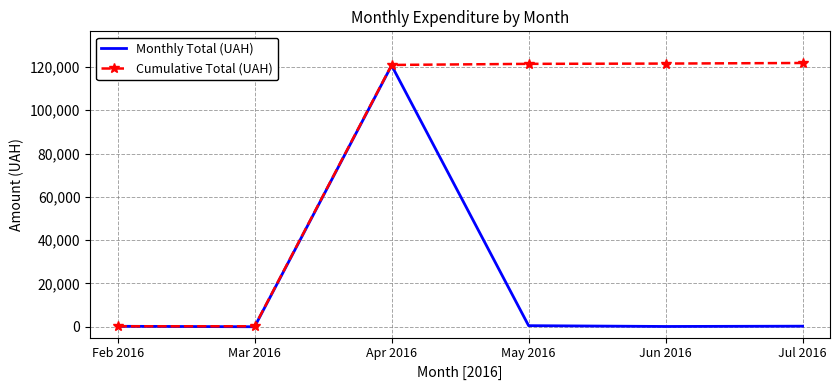

What is the difference between the Cumulative Total (UAH) values at Apr 2016 and Jul 2016?

906.0